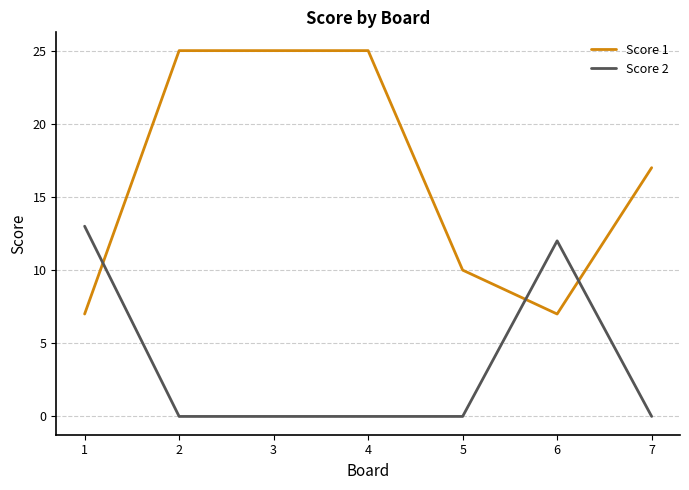

Rank the series at 3 from highest to lowest value.

Score 1, Score 2